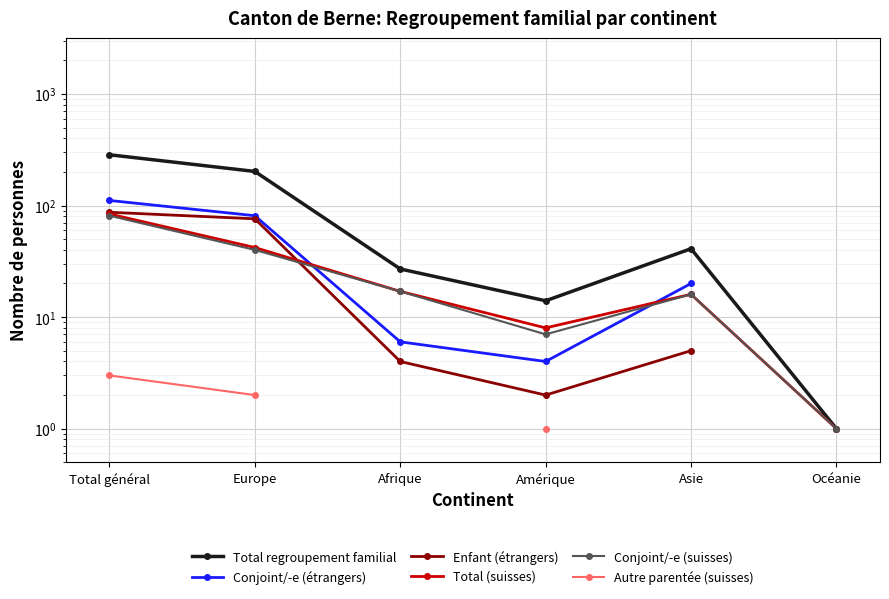

True or false: Total (suisses) has more than 2 interior local peaks.

False